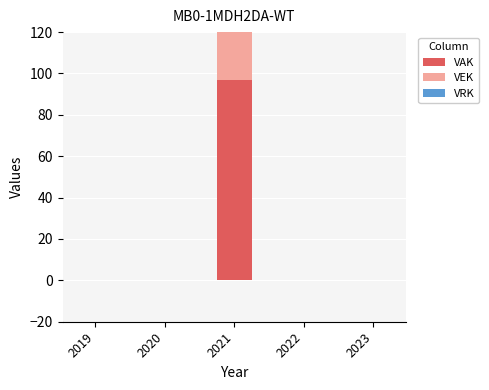

What is the average value of the VEK series?

19